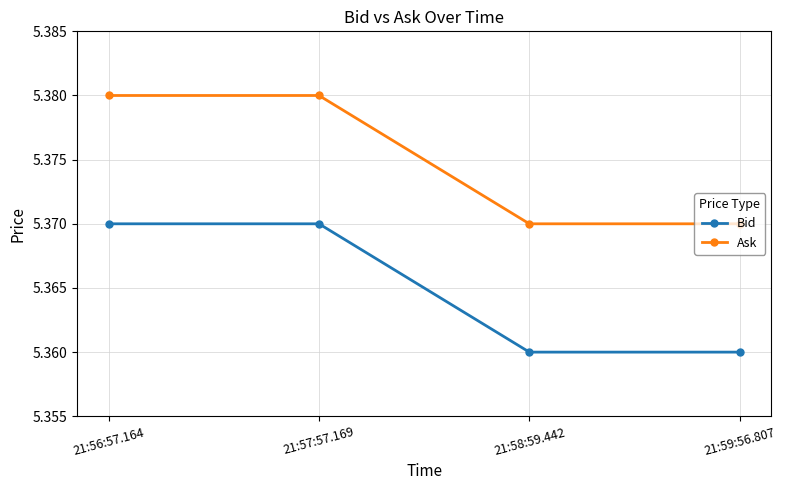

Count the Bid values in the range 5 to 6.

4